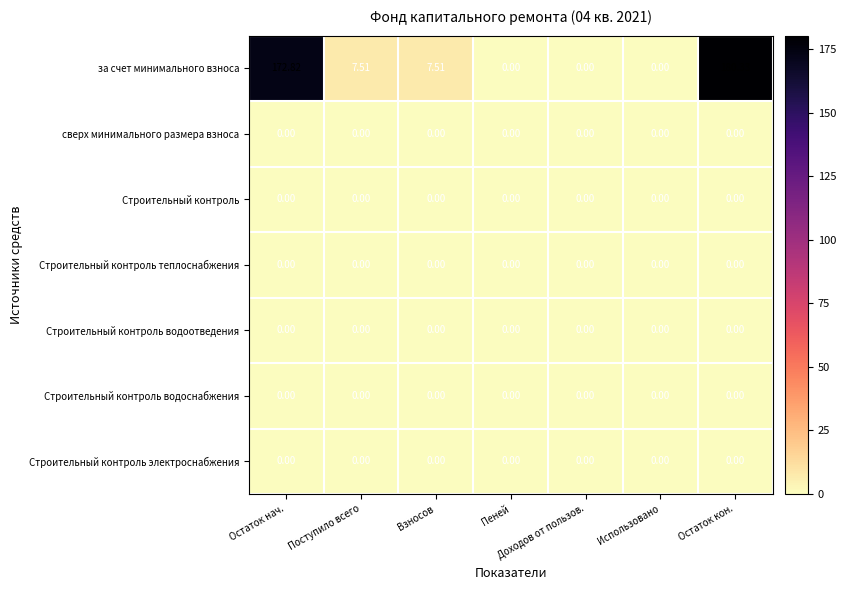

Which series changed the most between Остаток нач. and Пеней?

за счет минимального взноса